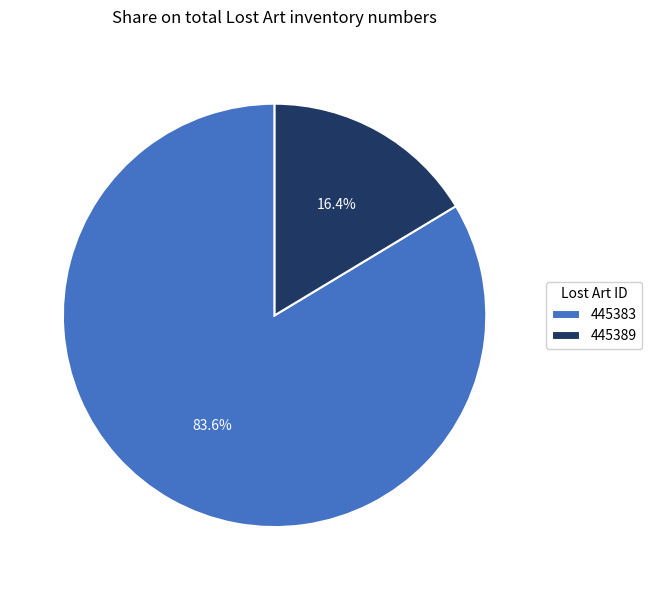

Rank the categories by value from lowest to highest.

445389, 445383